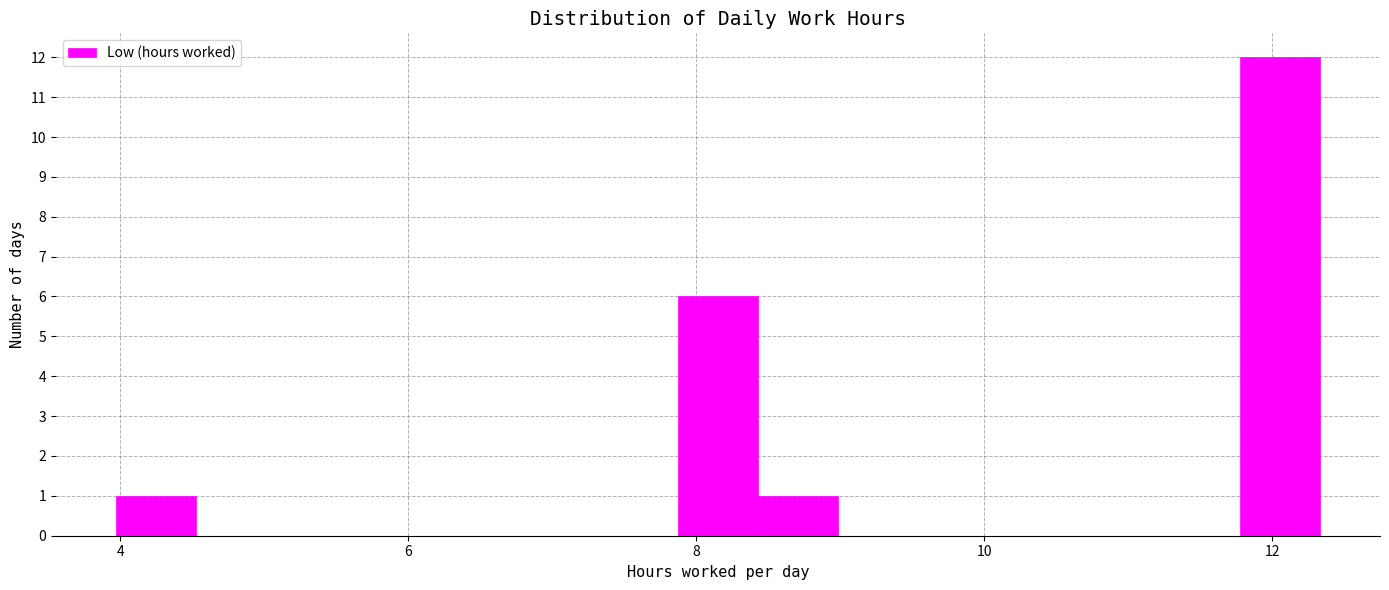

Read against the x-axis, roughly where is the centre of the tallest bar?

12.0